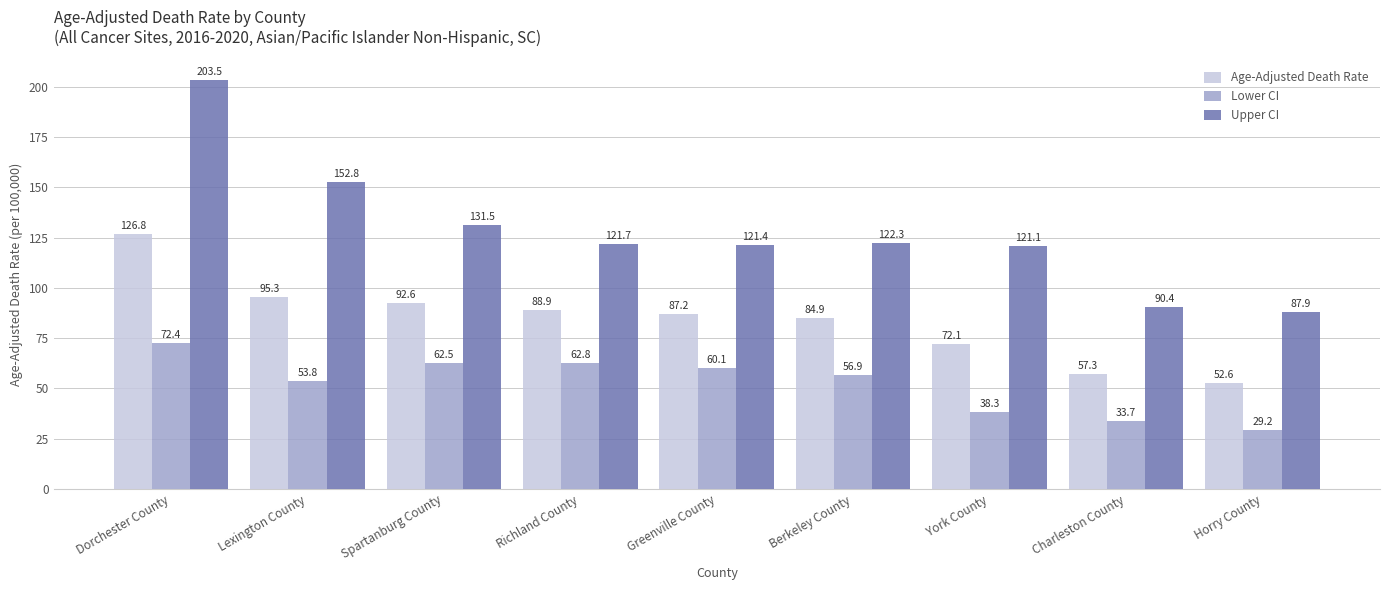

At which label does Upper CI first exceed 121?

Dorchester County